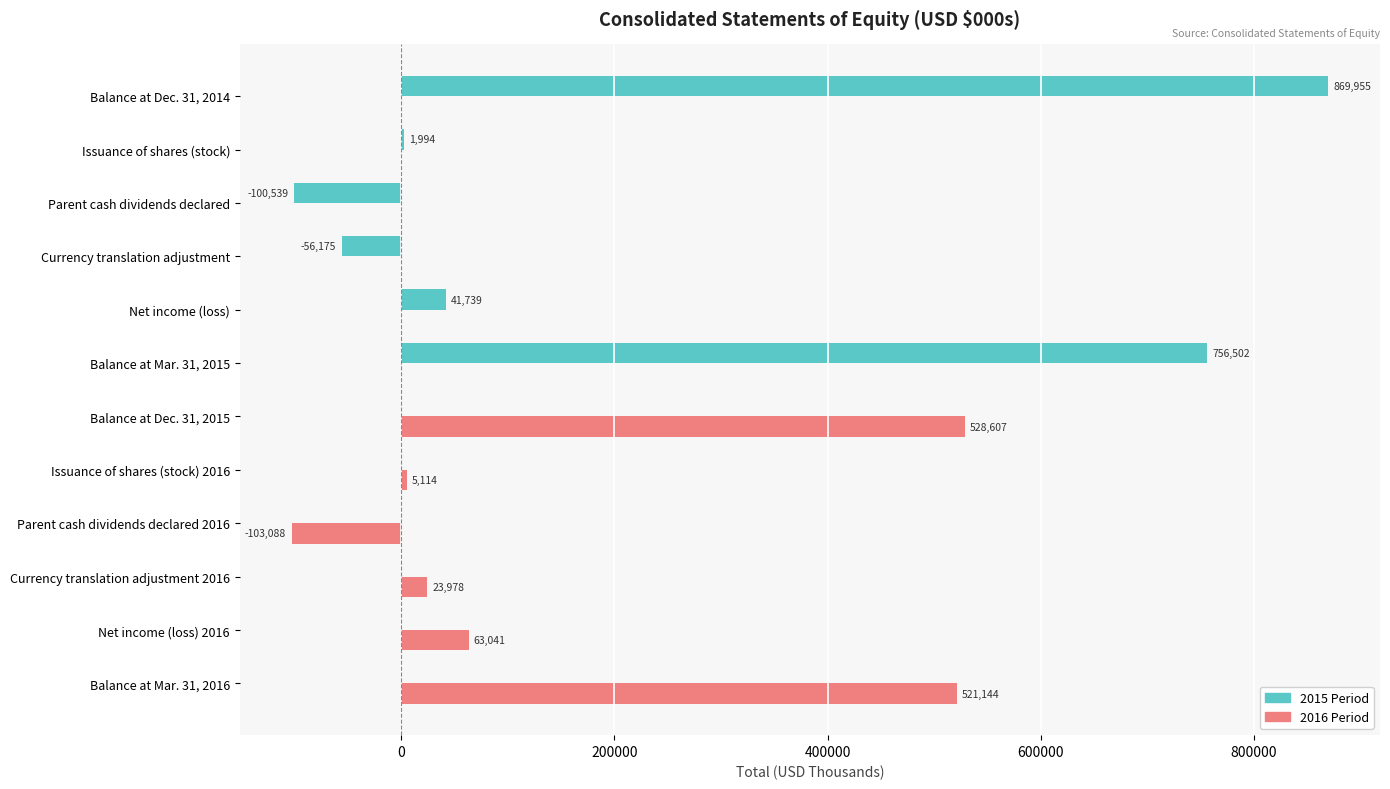

Which series has the largest range (max minus min)?

2015 Period